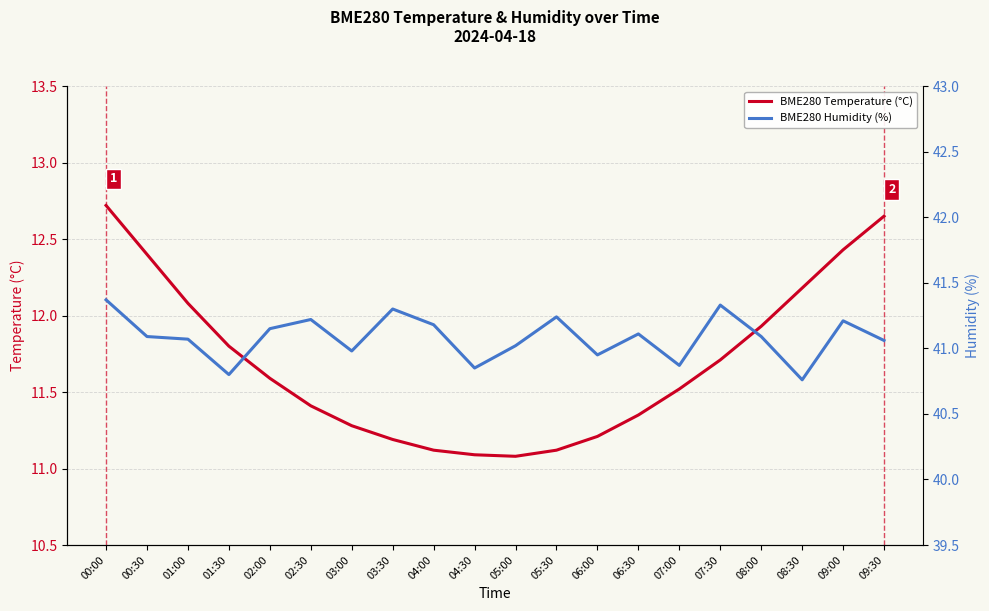

What are all the series names shown in the legend?

BME280 Temperature (°C), BME280 Humidity (%)